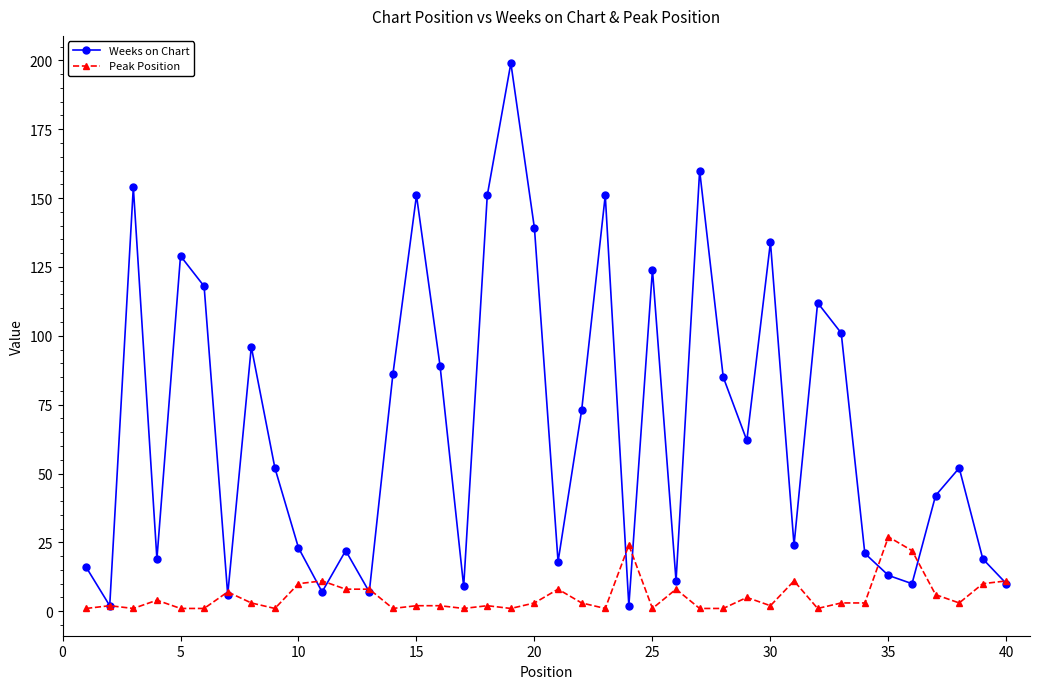

Which series has the widest spread of values?

Weeks on Chart